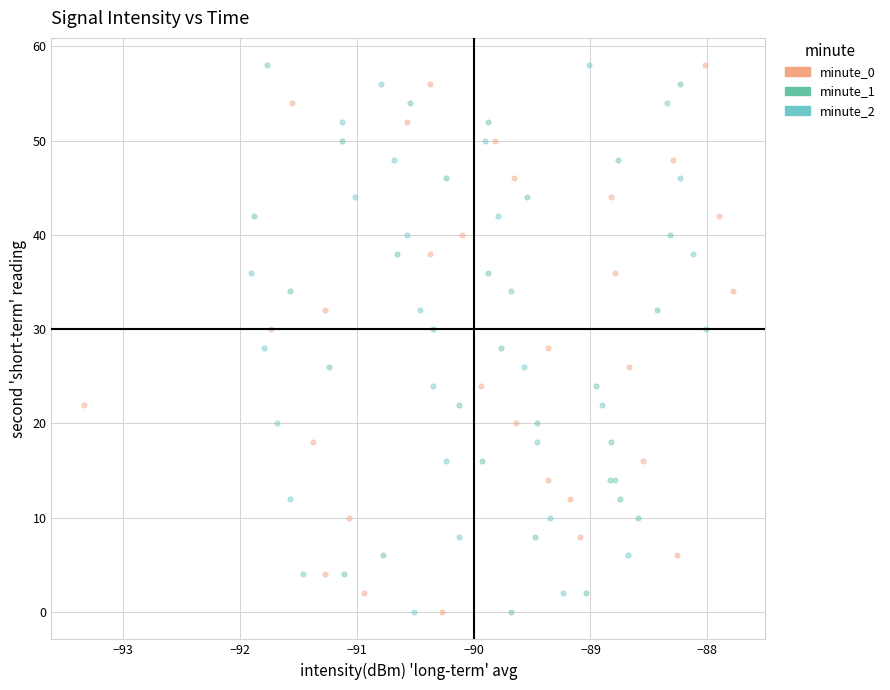

What are all the series names shown in the legend?

minute_0, minute_1, minute_2